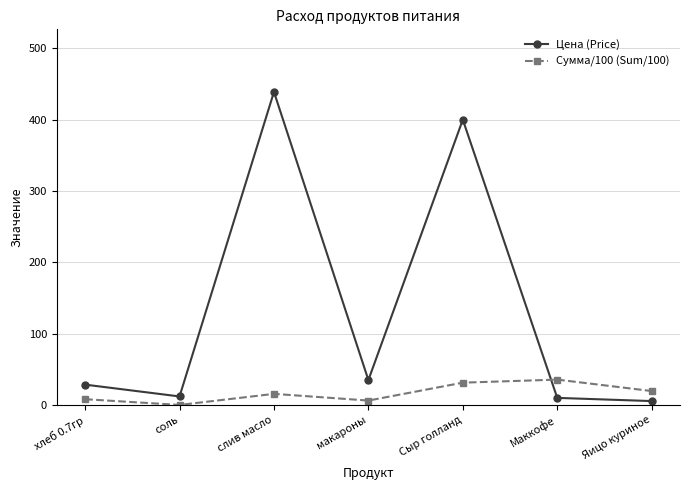

At which category is the sum across all series the highest?

слив масло